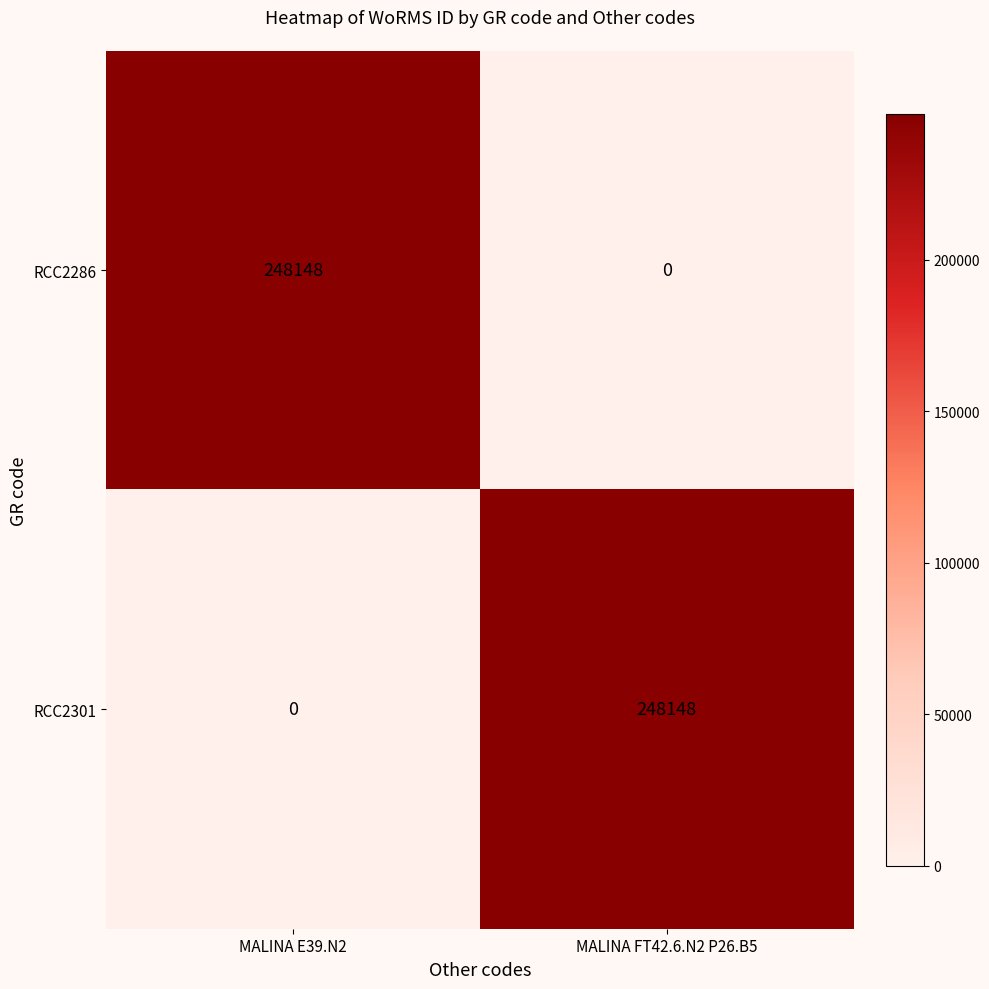

Count the number of data series in this chart.

2